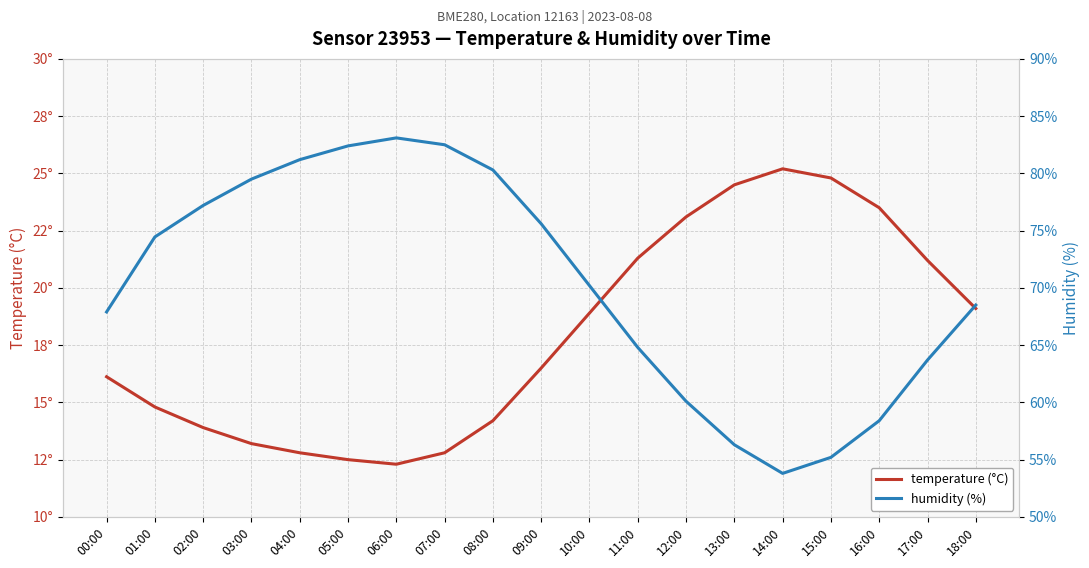

What are all the series names shown in the legend?

temperature (°C), humidity (%)